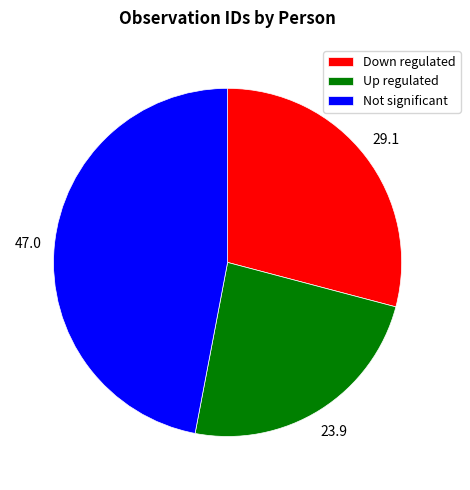

What is the ratio of the value at Not significant to the value at Up regulated?

2.0